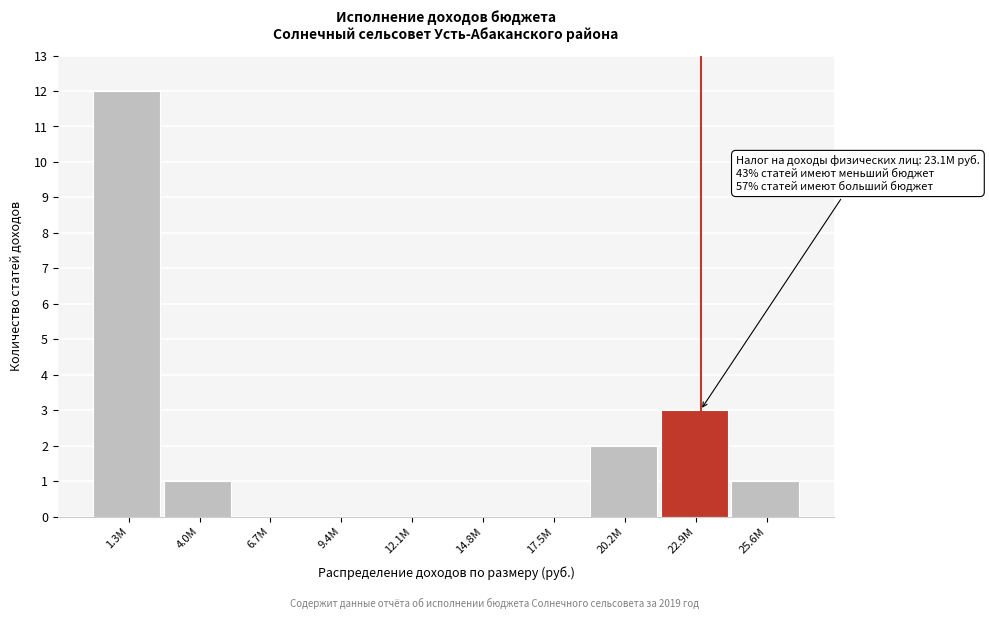

Reading left to right, extract all data points from this chart.

1.3М=12	4.0М=1	6.7М=0	9.4М=0	12.1М=0	14.8М=0	17.5М=0	20.2М=2	22.9М=3	25.6М=1